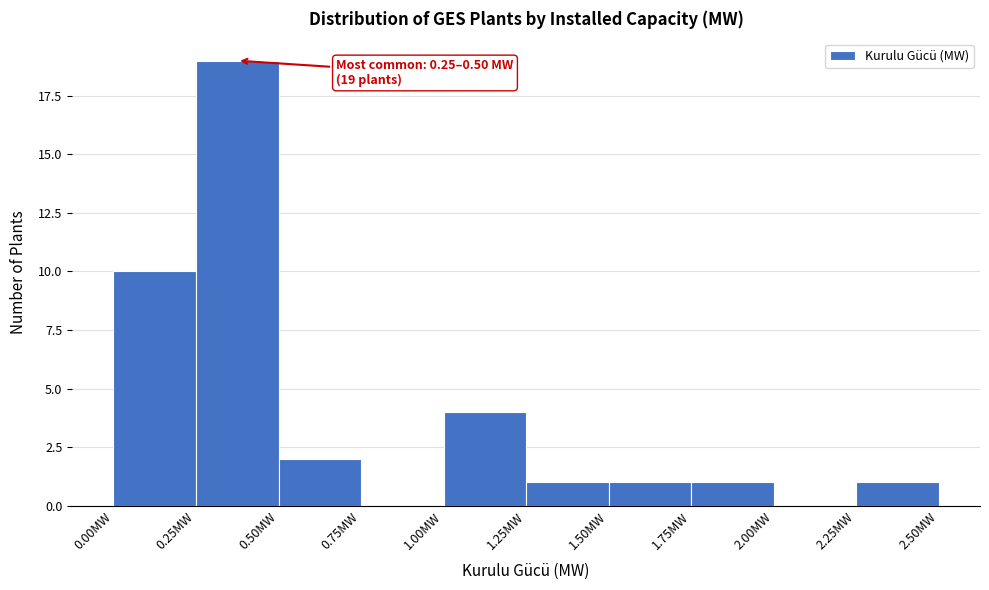

Over which range of the x-axis is the bar tallest?

0.25 to 0.50